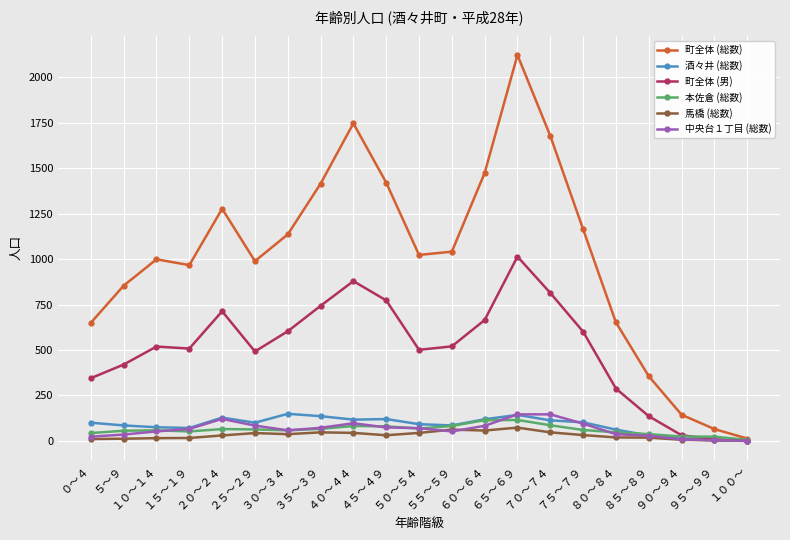

Which series changed the most between ５～９ and ６０～６４?

町全体 (総数)